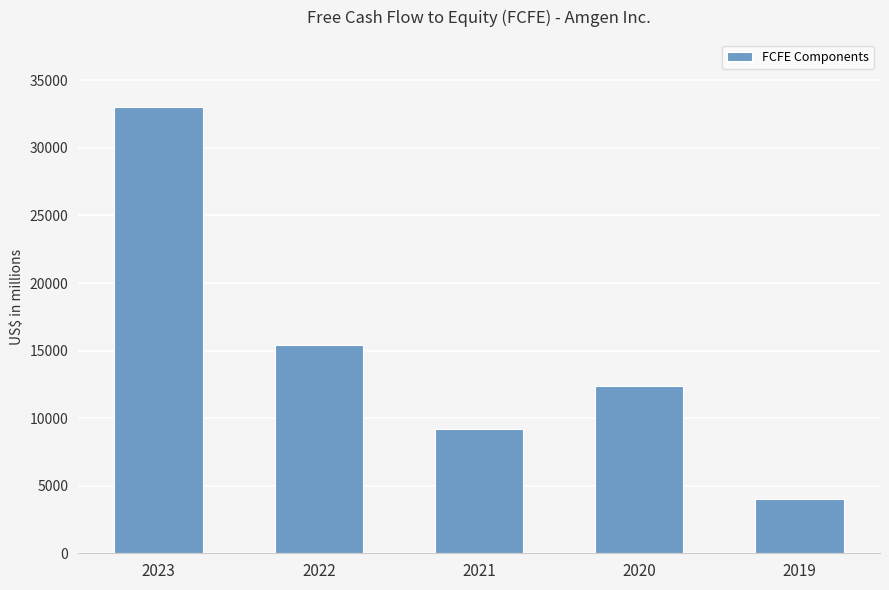

The chart shows a value of 12353 at 2020. True or false?

True